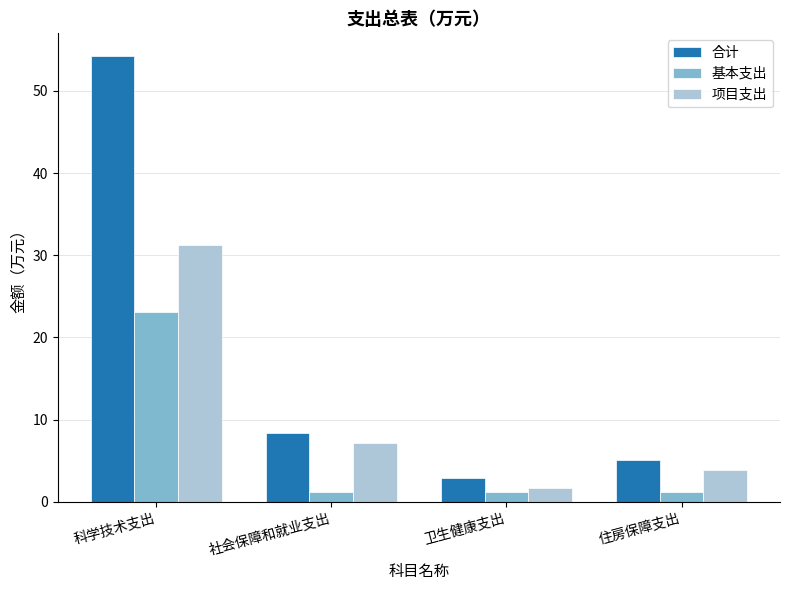

Does the chart contain stacked bars?

No